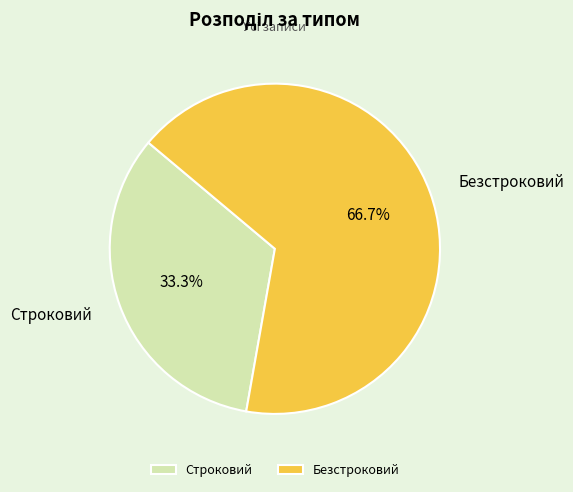

Rank the categories by value from lowest to highest.

Строковий, Безстроковий